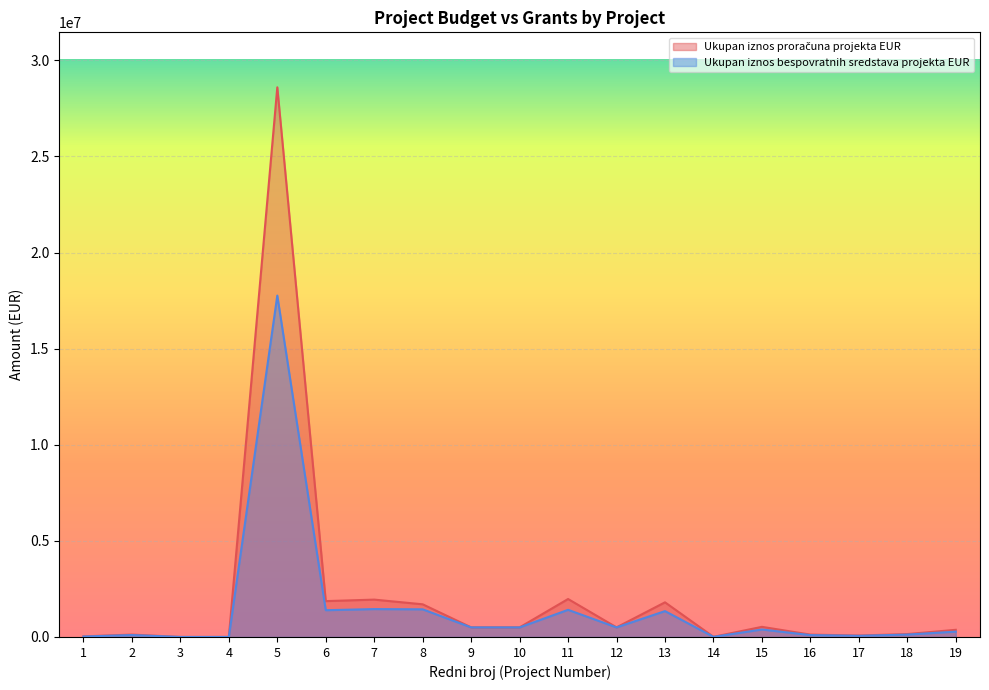

True or false: Ukupan iznos proračuna projekta EUR and Ukupan iznos bespovratnih sredstava projekta EUR intersect in this chart.

False